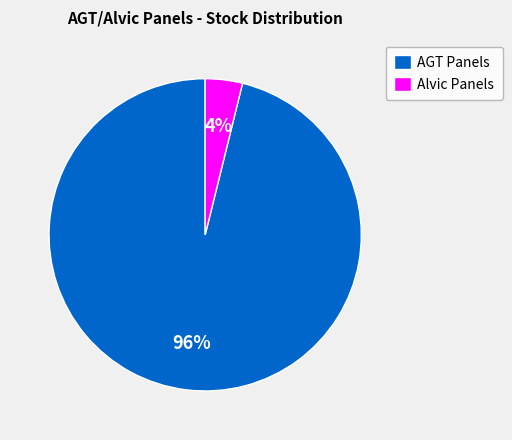

Between AGT Panels and Alvic Panels, which is larger?

AGT Panels